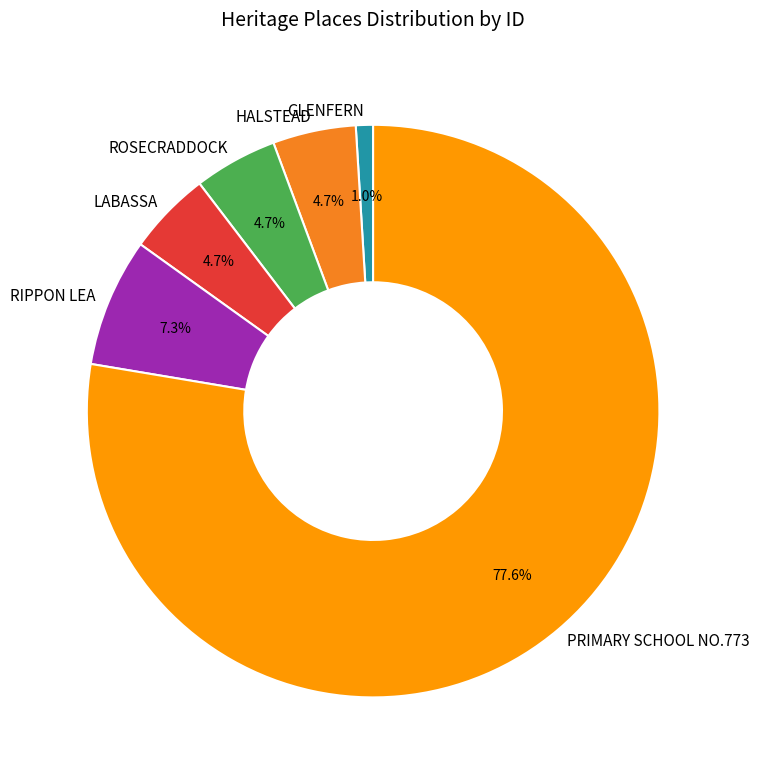

What percentage do GLENFERN and ROSECRADDOCK together represent?

5.7%